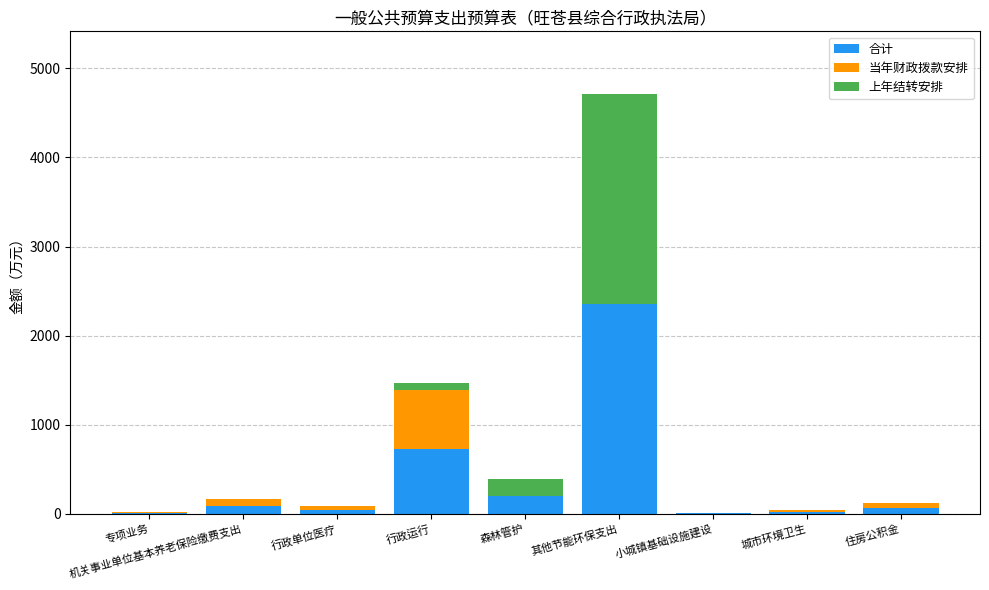

At which category is the sum across all series the highest?

其他节能环保支出